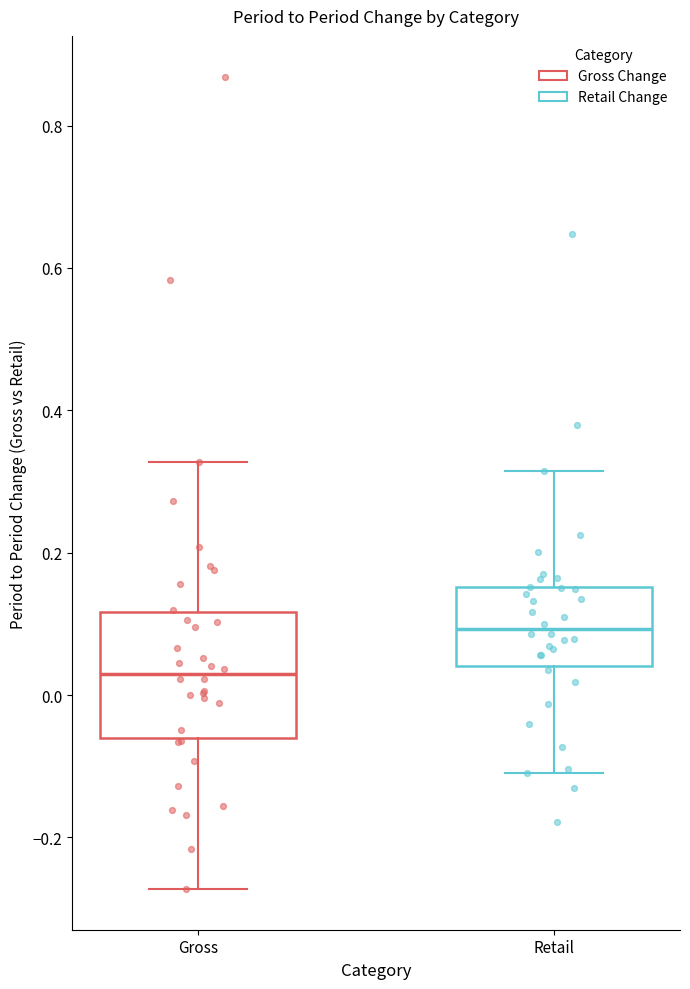

Reading left to right, read every box against the y-axis: the position of its median line, the range the box covers, and the ends of its whiskers. The values are not printed on the chart, so give them approximately, as read against the axis.

Gross: median 0.02, box -0.06 to 0.12, whiskers -0.28 to 0.32
Retail: median 0.10, box 0.04 to 0.16, whiskers -0.10 to 0.32